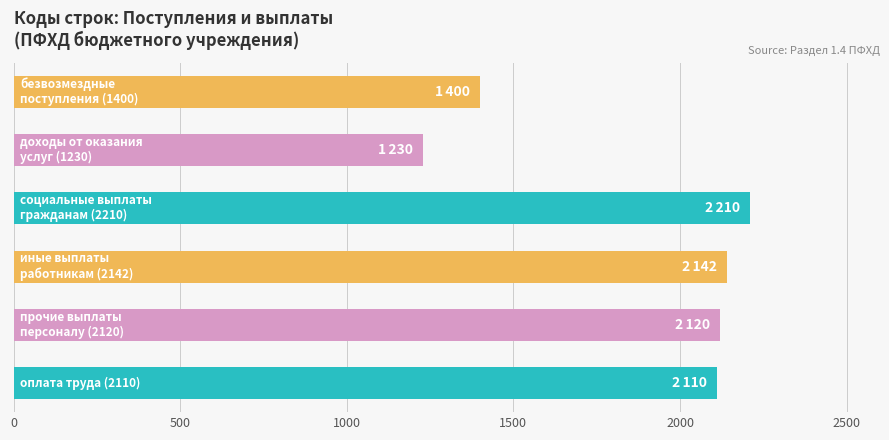

What is the smallest value displayed?

1230